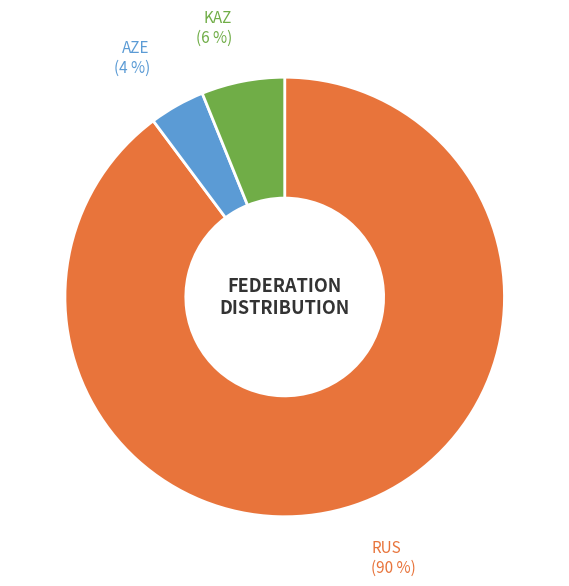

To the nearest percent, what is the average slice percentage?

33%